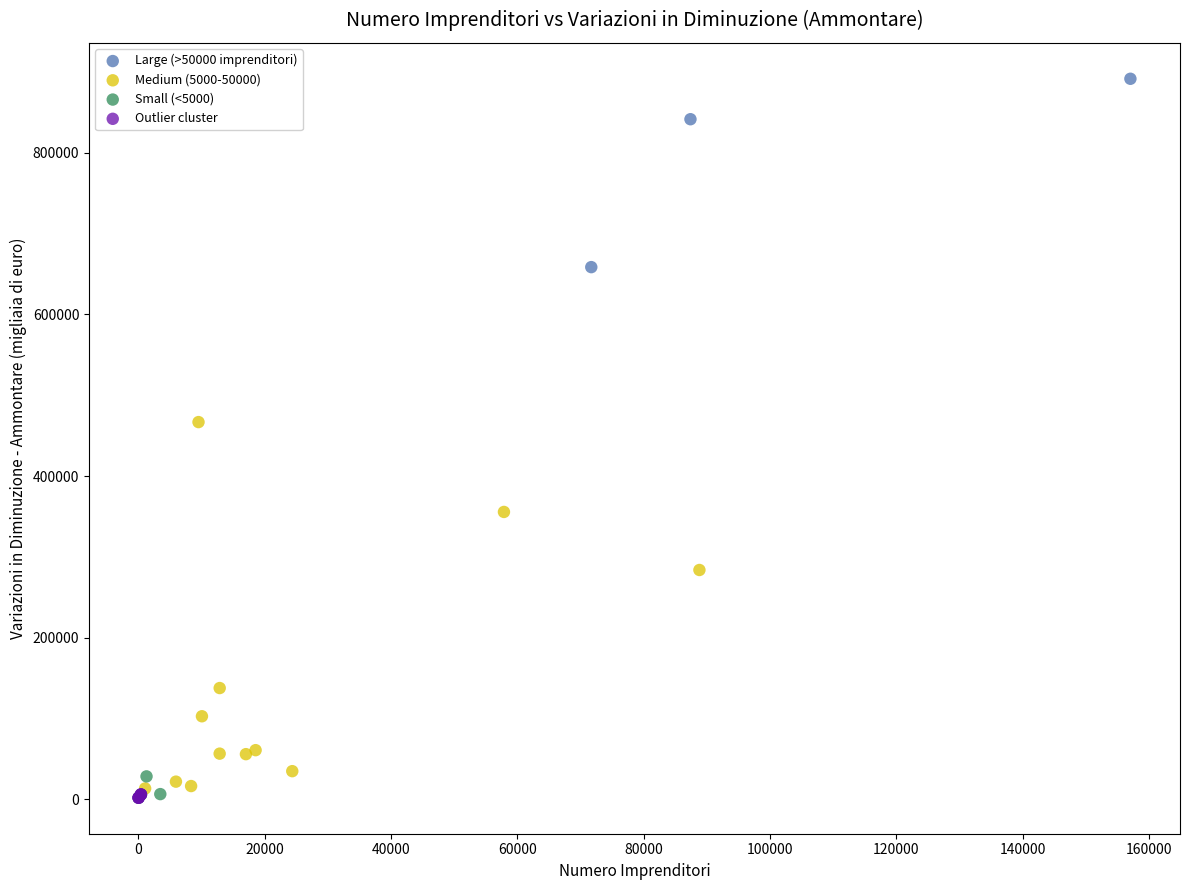

Which series contains the highest Y value?

Large (>50000 imprenditori)